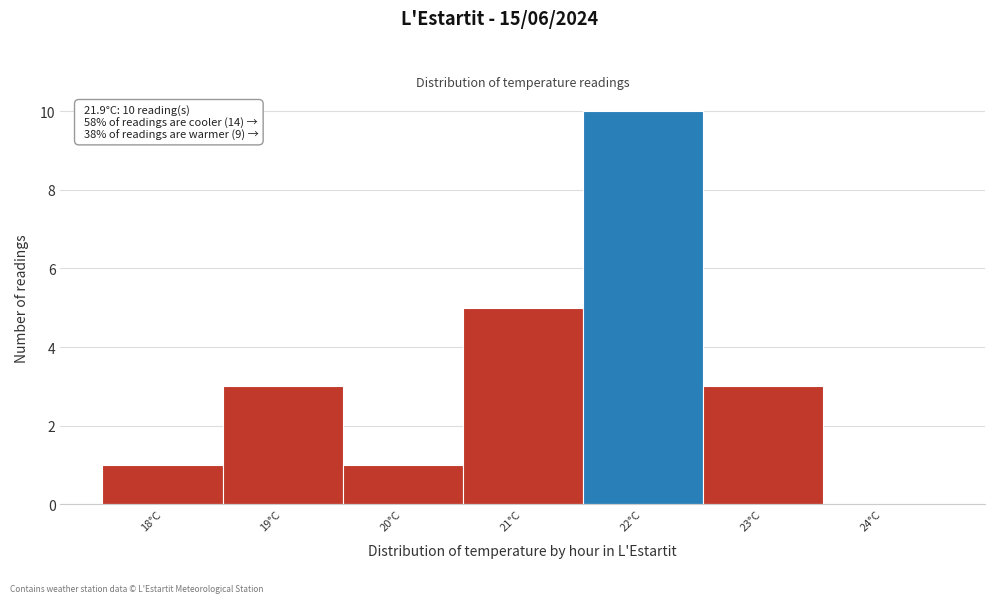

Over which range of the x-axis is the bar tallest?

21.5 to 22.5